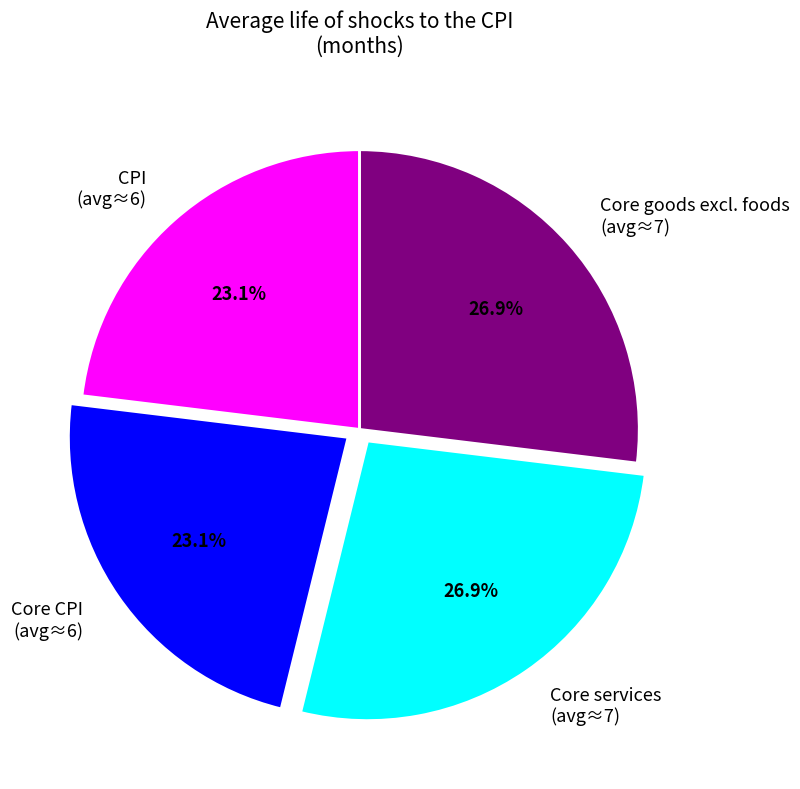

Does Core services (avg≈7) account for over 50% of the chart?

No